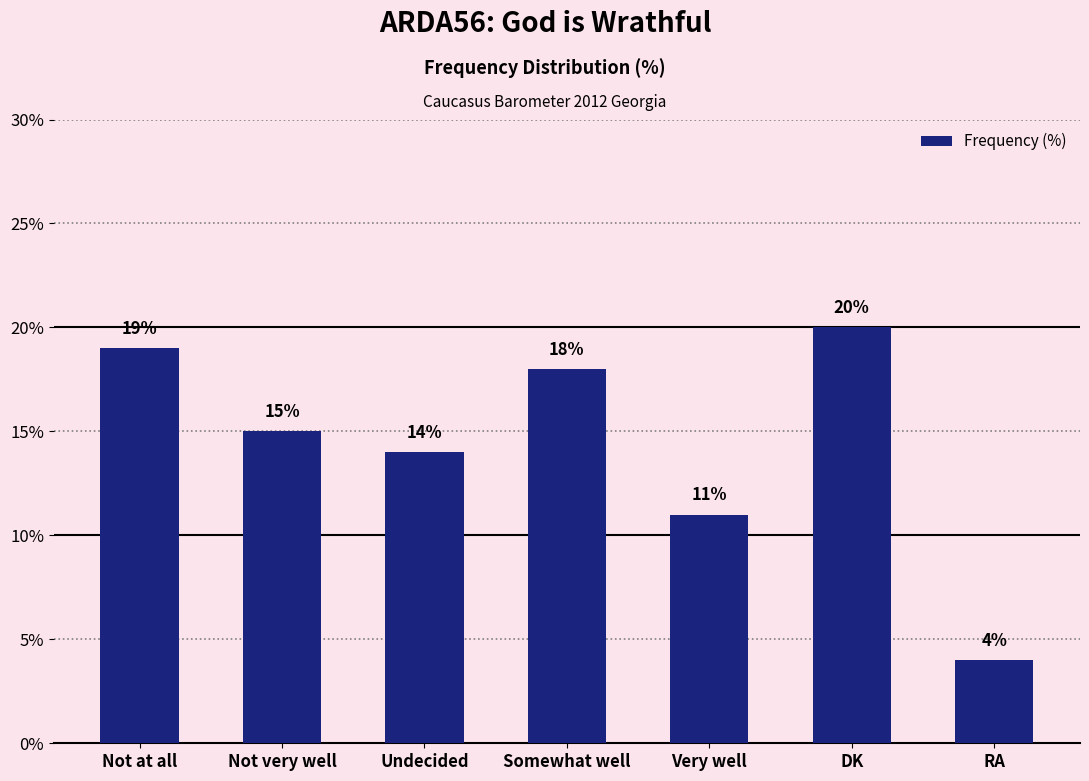

What is the label of the 1st bar from the right?

RA